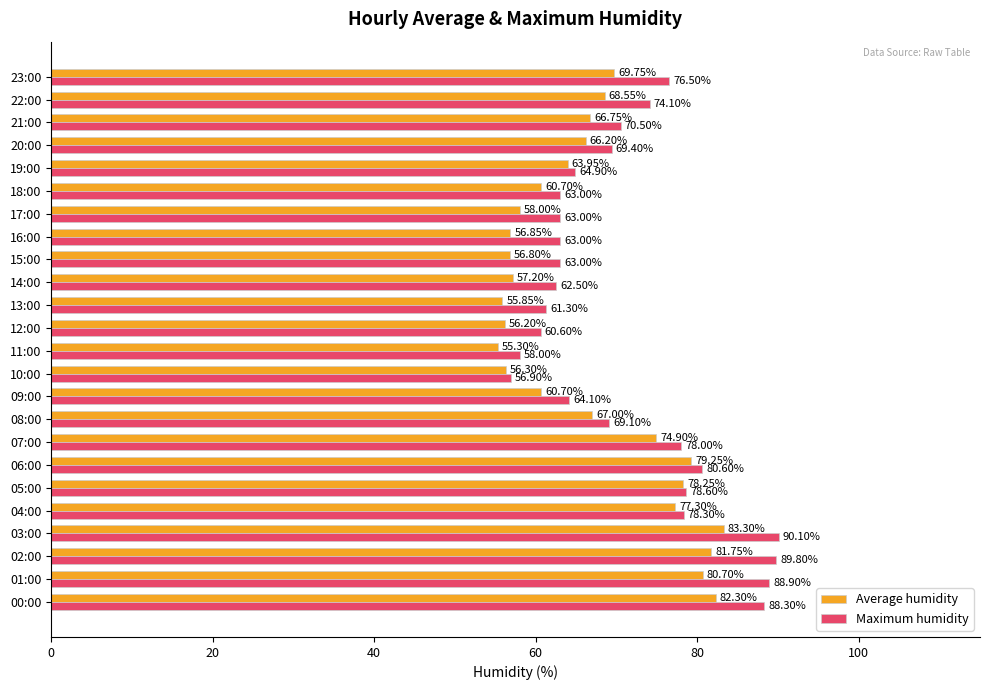

Rank the series by their maximum value, from highest to lowest.

Maximum humidity, Average humidity